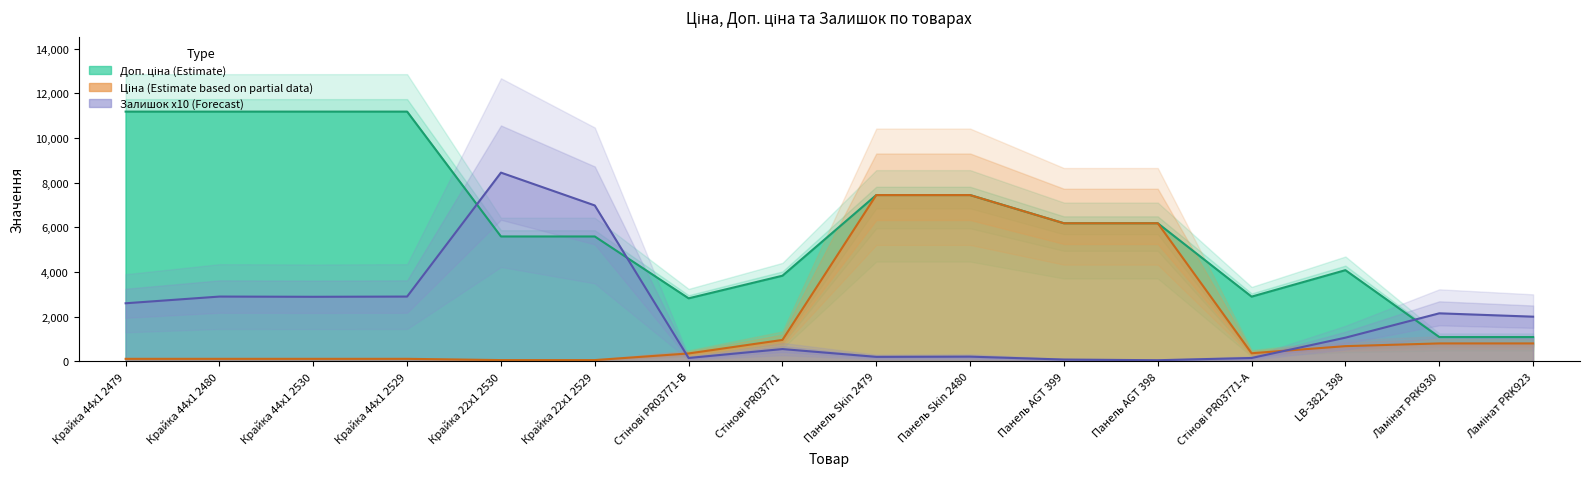

Where do Доп. ціна and Залишок first cross each other?

Крайка 44x1 2529 and Крайка 22x1 2530